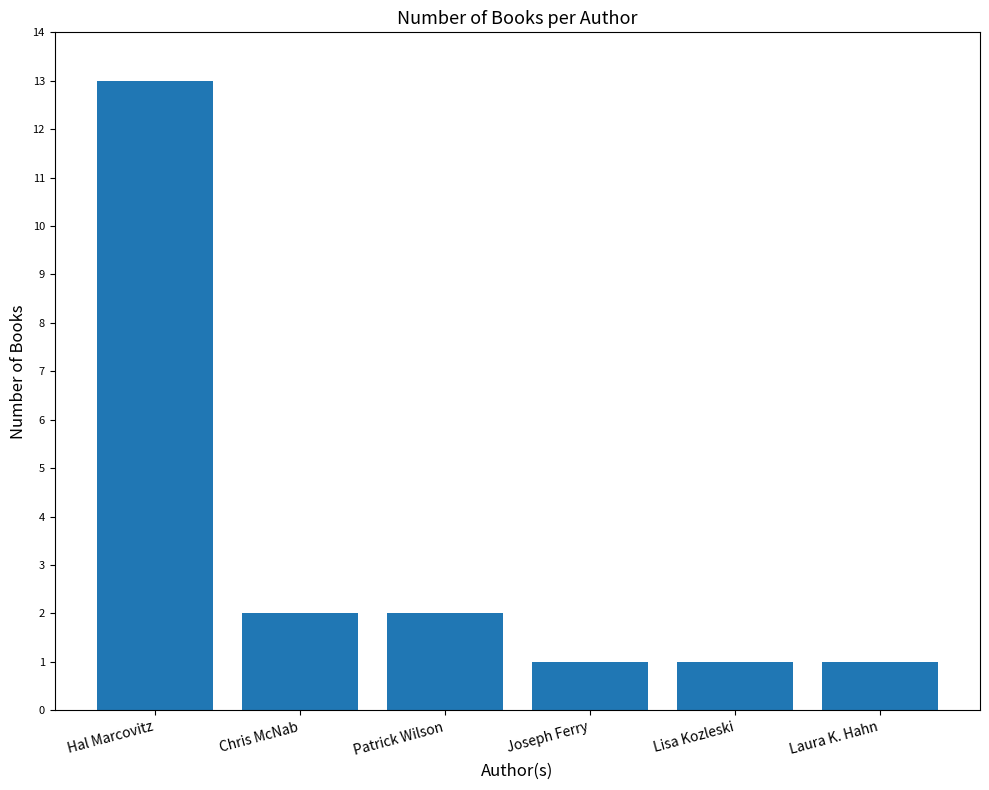

Reading left to right, what are all the values shown in this chart?

13	2	2	1	1	1